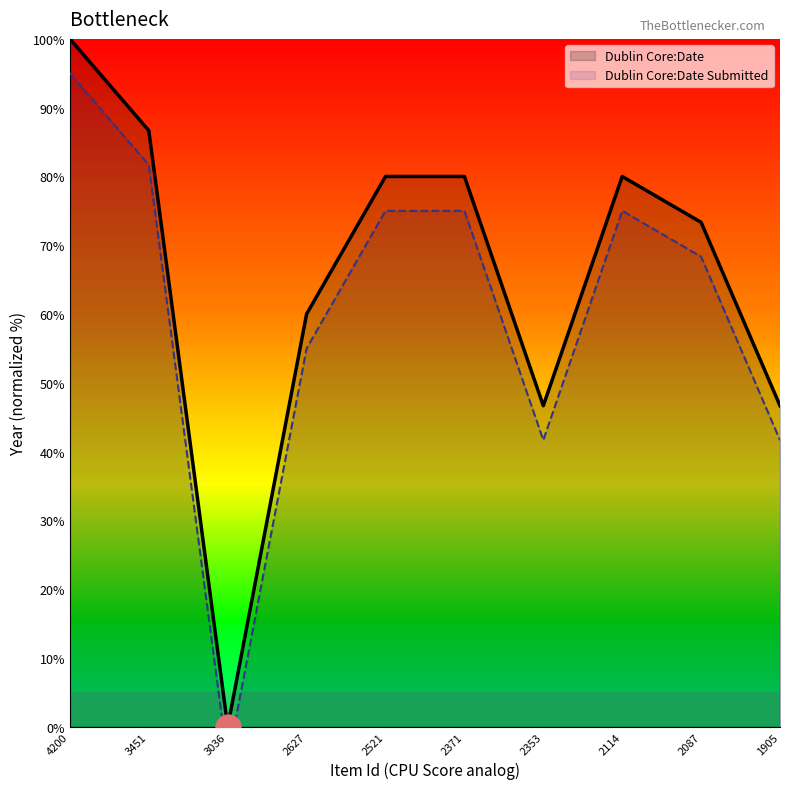

Which series has the largest range (max minus min)?

Dublin Core:Date